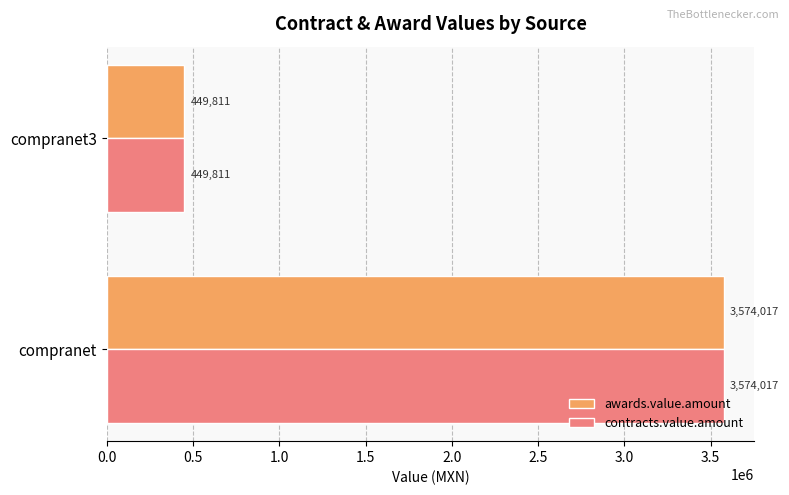

What is the approximate value of contracts.value.amount at compranet3?

449811.2